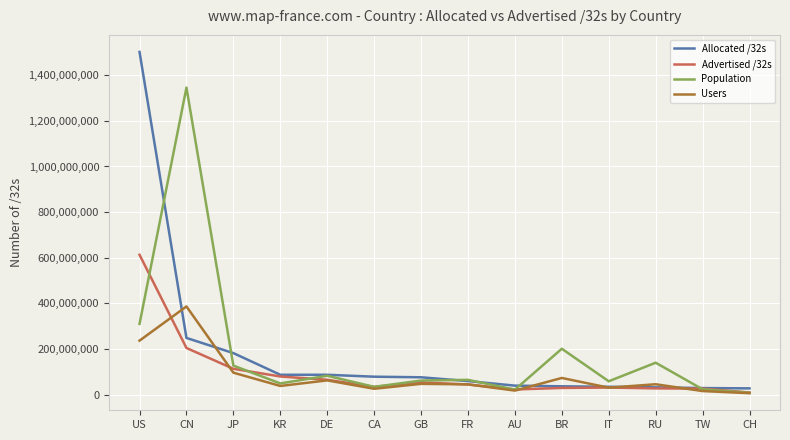

Which series changed the most between CN and CA?

Population